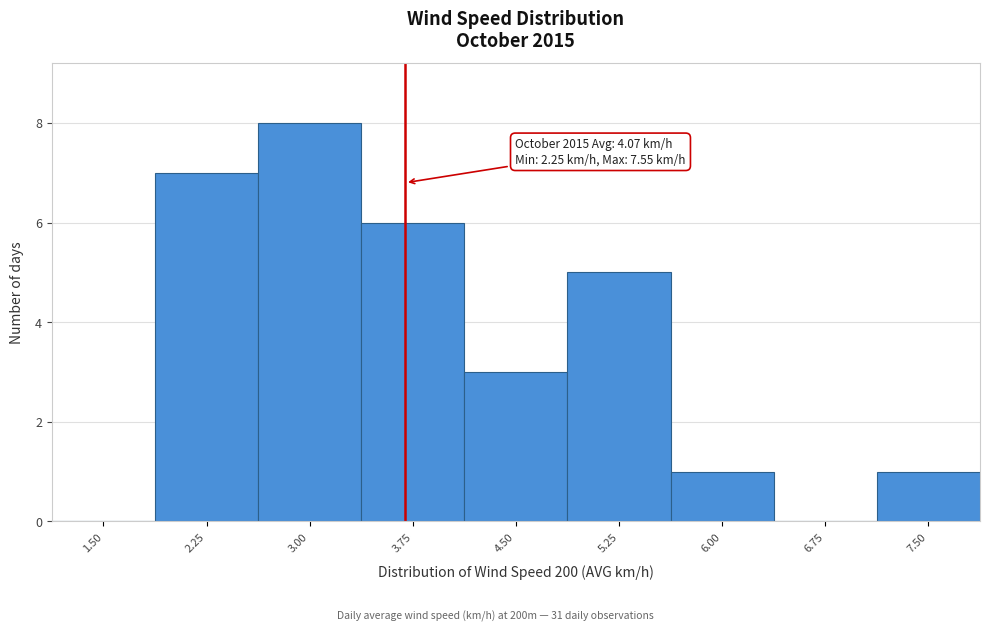

Reading left to right, extract all data points from this chart.

1.50=0	2.25=7	3.00=8	3.75=6	4.50=3	5.25=5	6.00=1	6.75=0	7.50=1